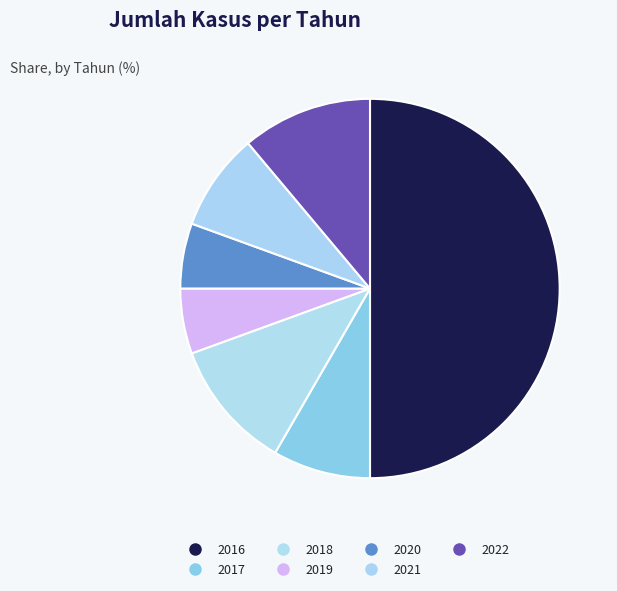

How many slices are in this pie chart?

7